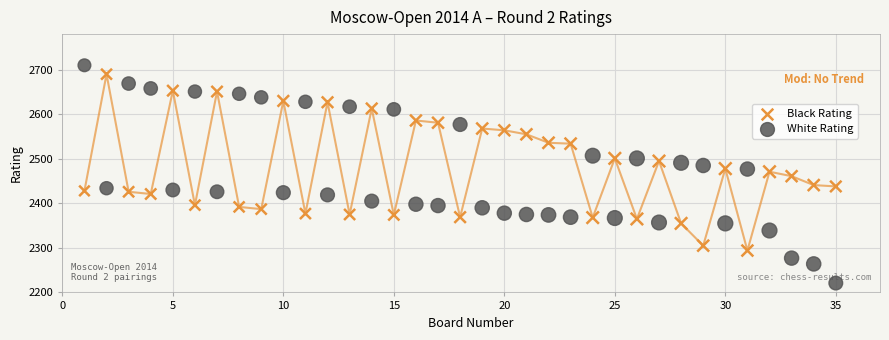

Across all data points, what is the range of X values (max minus min)?

34